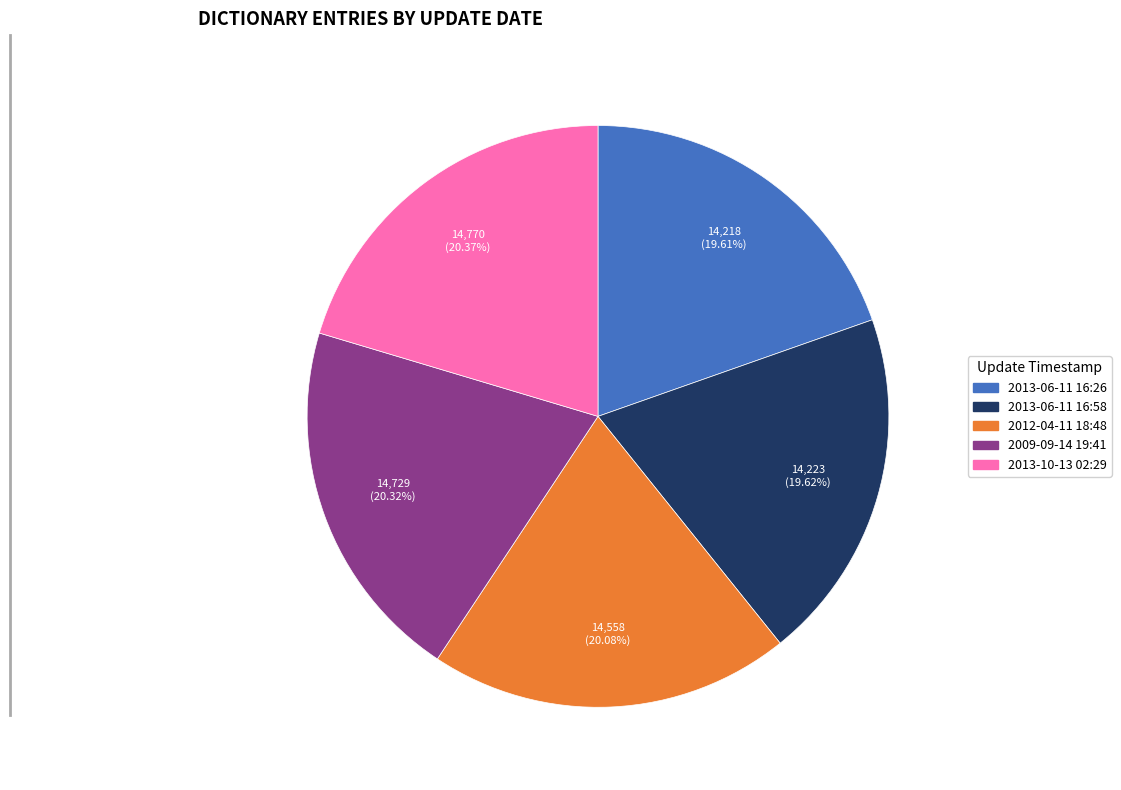

Is there a majority slice in this chart?

No